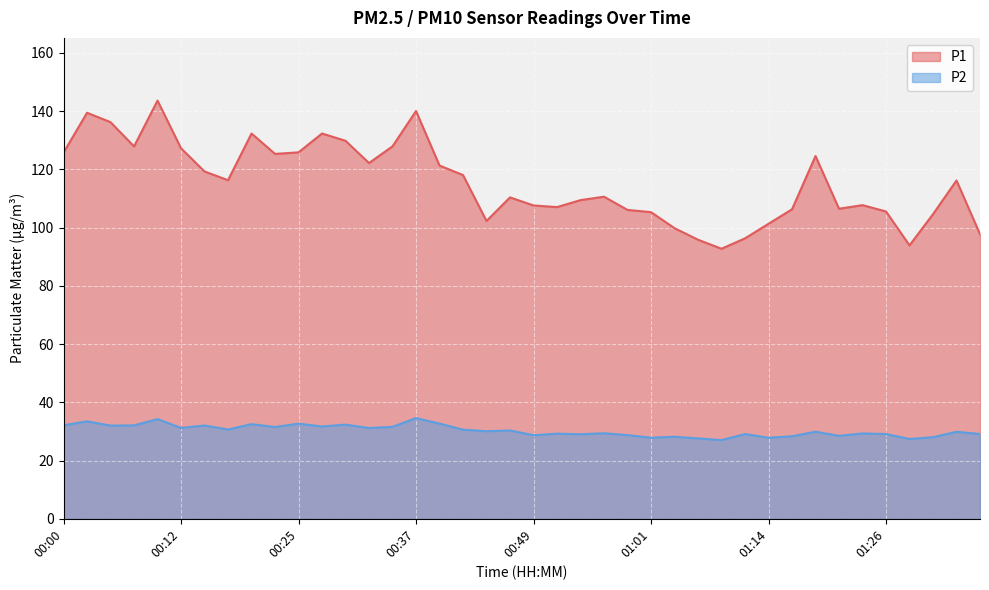

How many values in the P2 series exceed 30?

20